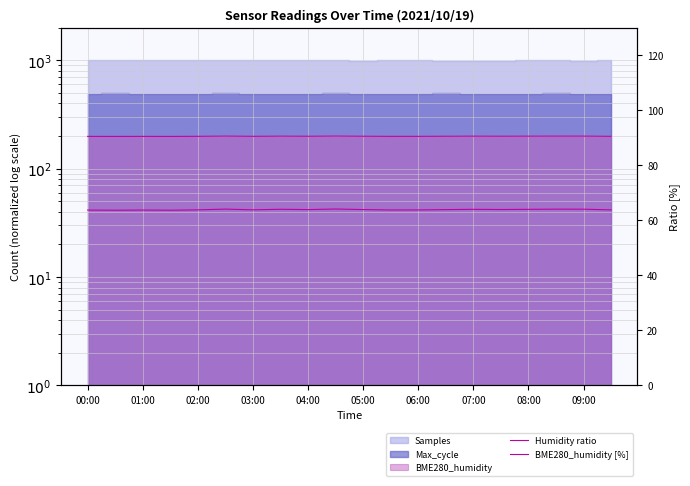

What is the maximum value for BME280_humidity [%]?

64.1